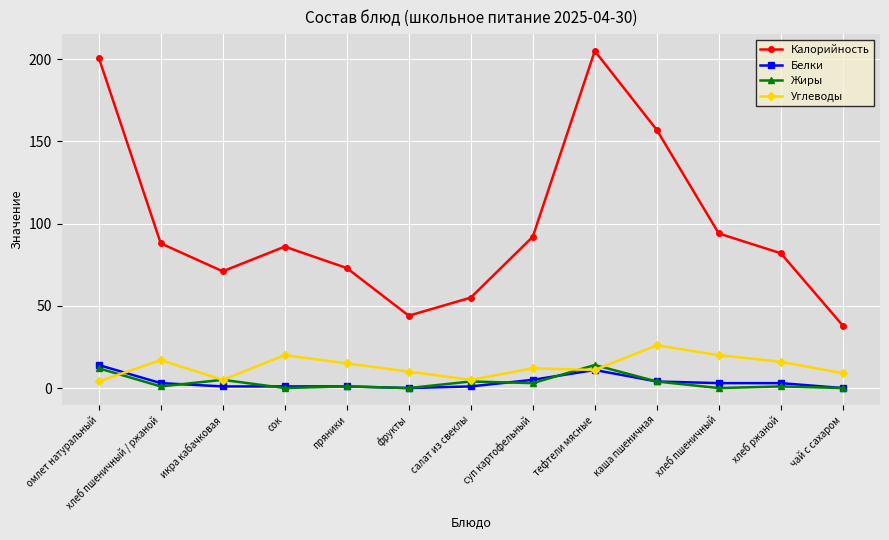

List the labels in order of Калорийность value, largest first.

тефтели мясные, омлет натуральный, каша пшеничная, хлеб пшеничный, суп картофельный, хлеб пшеничный / ржаной, сок, хлеб ржаной, пряники, икра кабачковая, салат из свеклы, фрукты, чай с сахаром